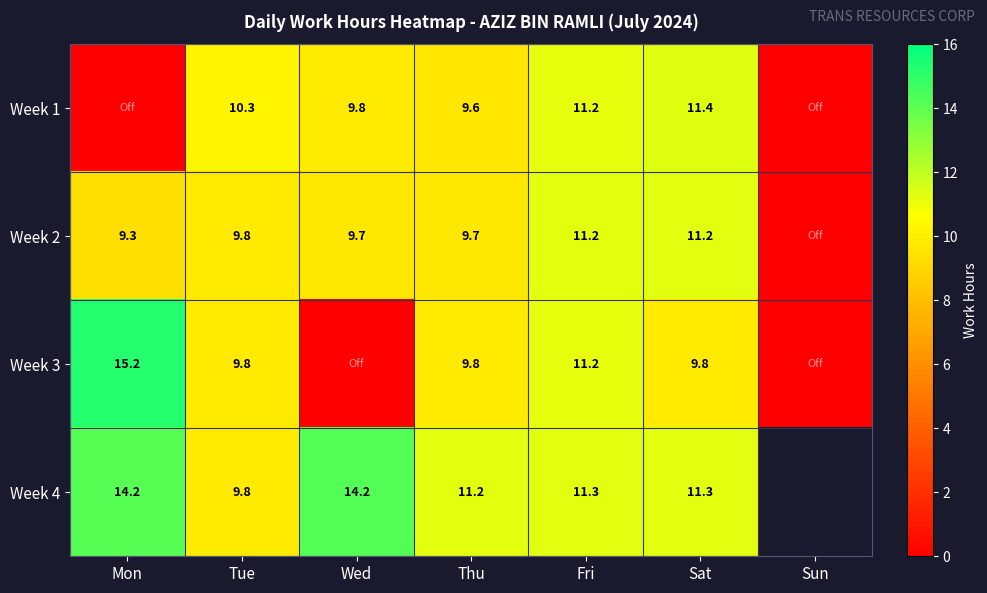

Is the value of Week 4 at Fri greater than the value of Week 3 at Tue?

Yes